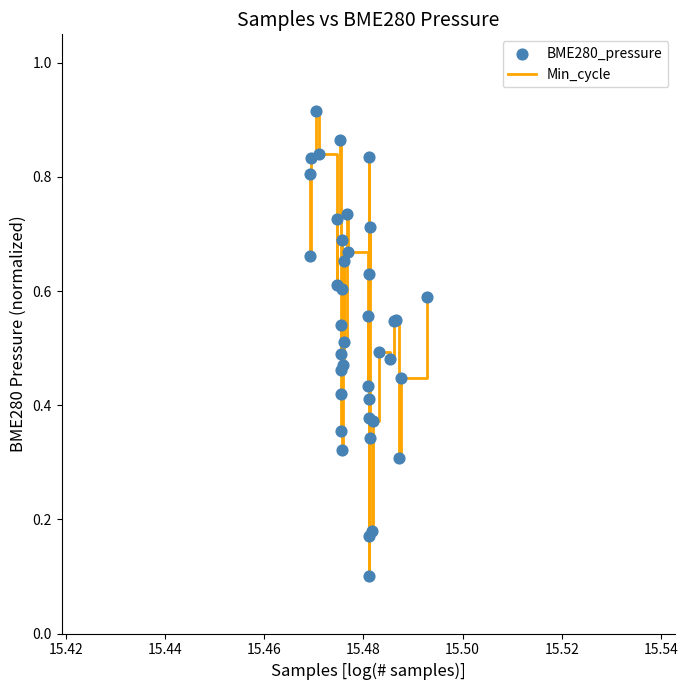

Is this an area chart (filled region under the line)?

No